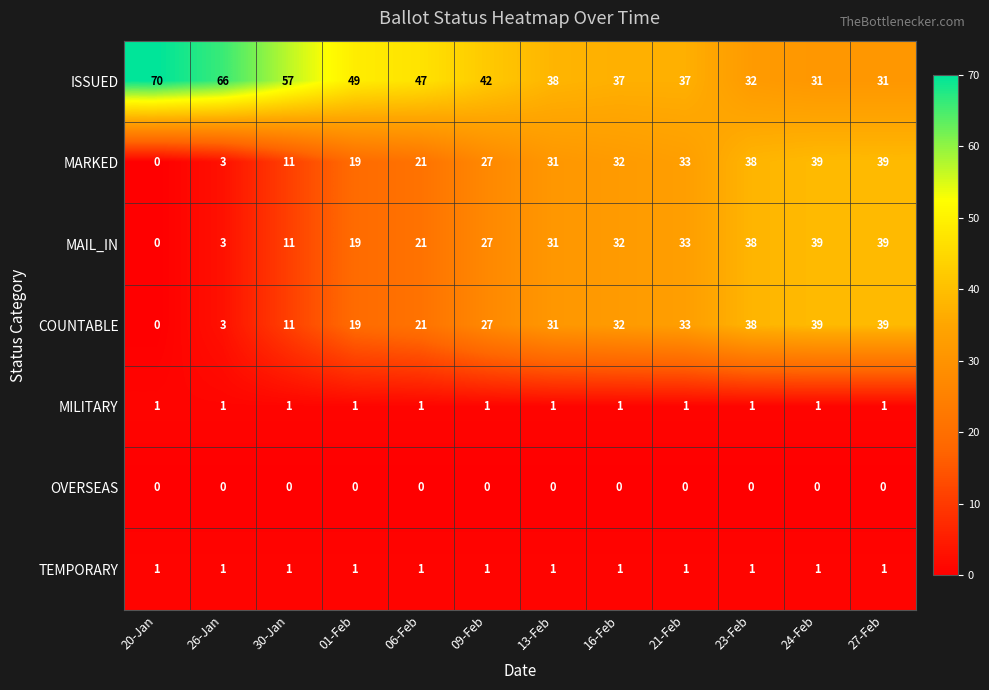

What is the sum of all ISSUED values?

537